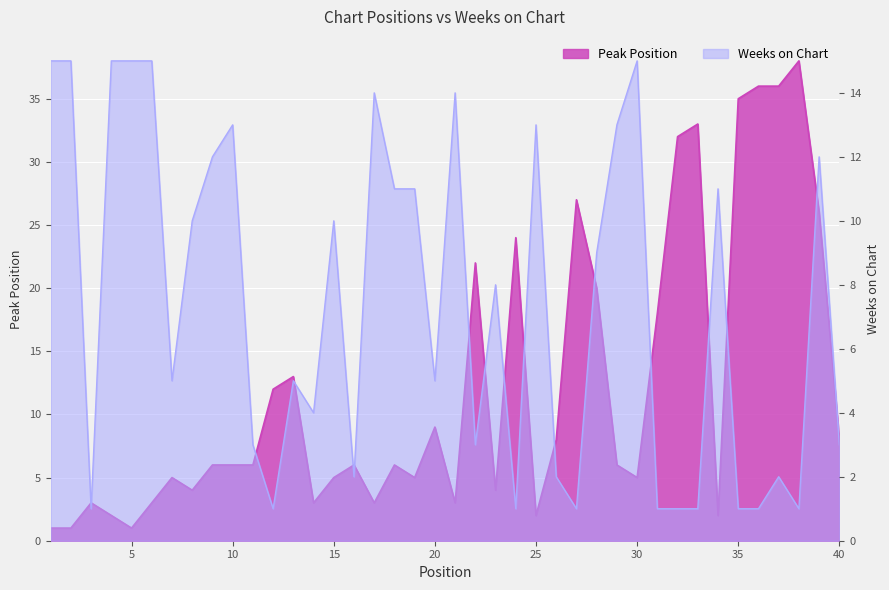

What is the spread (max minus min) of values at 20?

4